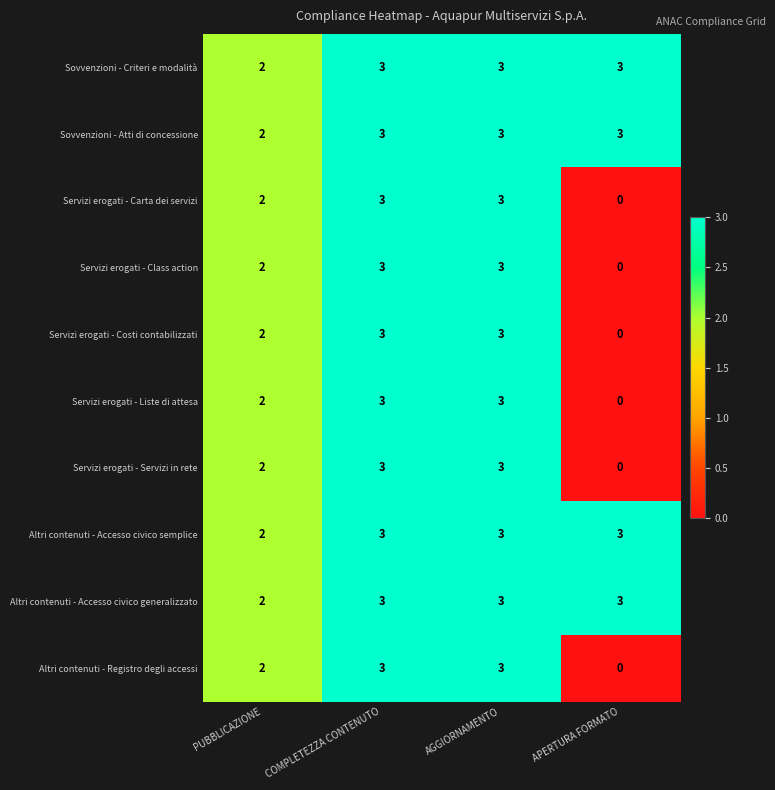

At how many categories does at least one series exceed 1?

4